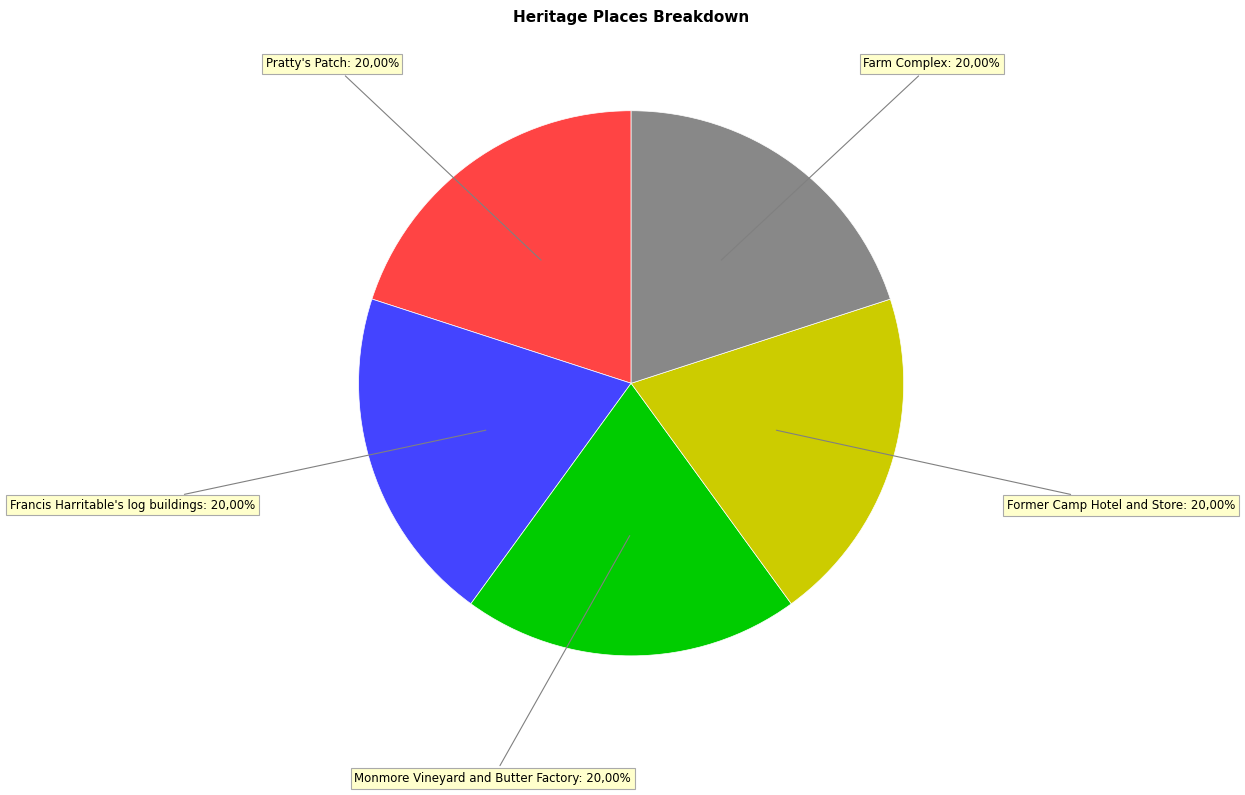

Count the number of slices in the pie.

5